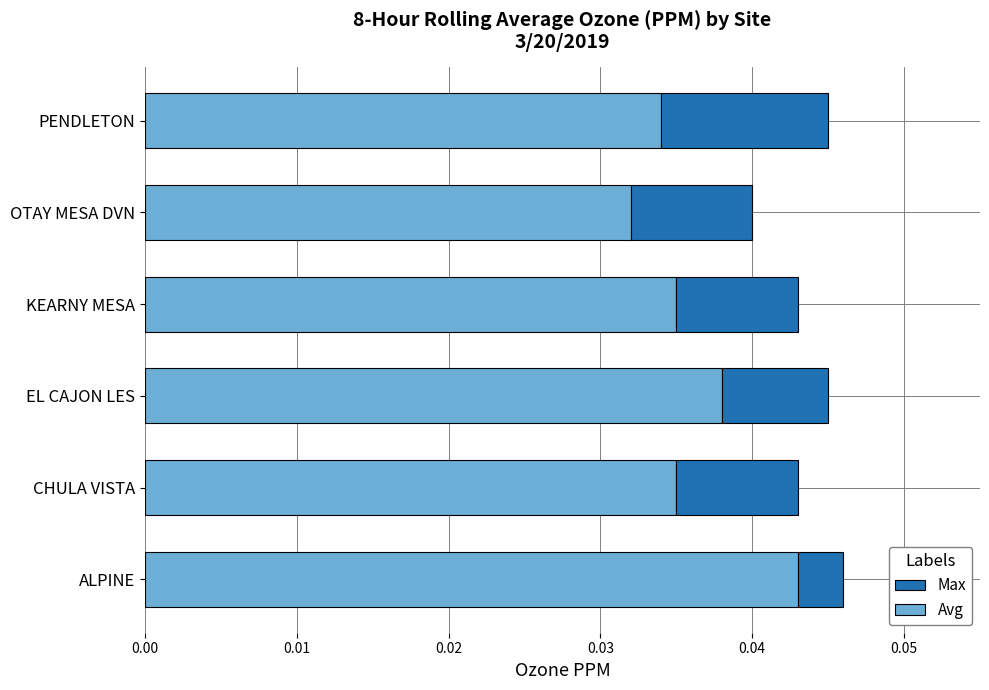

How many Avg values are between 0 and 1?

6